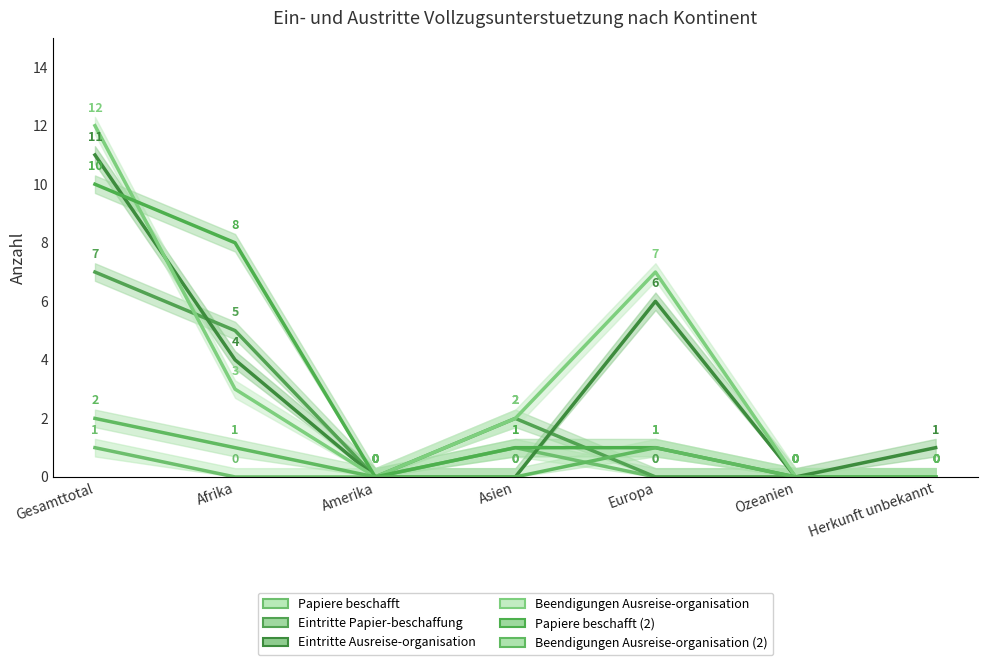

Reading right to left, transcribe all the data shown in this chart.

Papiere beschafft: Herkunft unbekannt=0	Ozeanien=0	Europa=0	Asien=1	Amerika=0	Afrika=0	Gesamttotal=1
Eintritte Papier-beschaffung: Herkunft unbekannt=0	Ozeanien=0	Europa=0	Asien=2	Amerika=0	Afrika=5	Gesamttotal=7
Eintritte Ausreise-organisation: Herkunft unbekannt=1	Ozeanien=0	Europa=6	Asien=0	Amerika=0	Afrika=4	Gesamttotal=11
Beendigungen Ausreise-organisation: Herkunft unbekannt=0	Ozeanien=0	Europa=7	Asien=2	Amerika=0	Afrika=3	Gesamttotal=12
Papiere beschafft (2): Herkunft unbekannt=0	Ozeanien=0	Europa=1	Asien=1	Amerika=0	Afrika=8	Gesamttotal=10
Beendigungen Ausreise-organisation (2): Herkunft unbekannt=0	Ozeanien=0	Europa=1	Asien=0	Amerika=0	Afrika=1	Gesamttotal=2